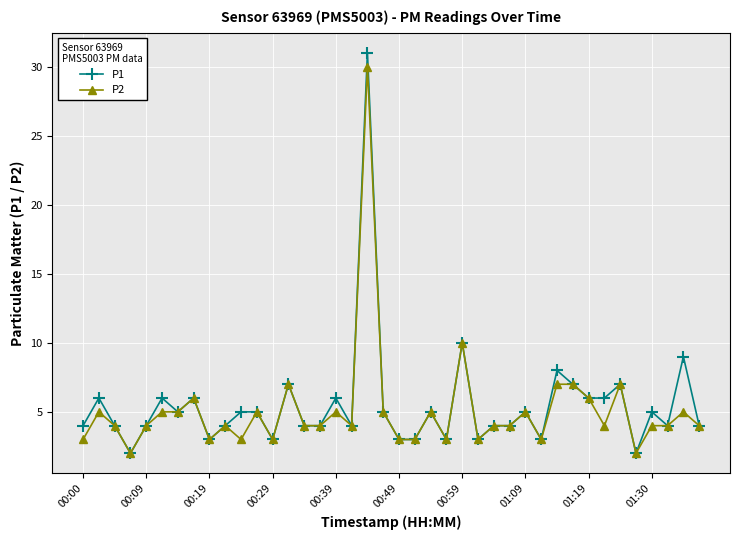

What is the greatest value displayed?

31